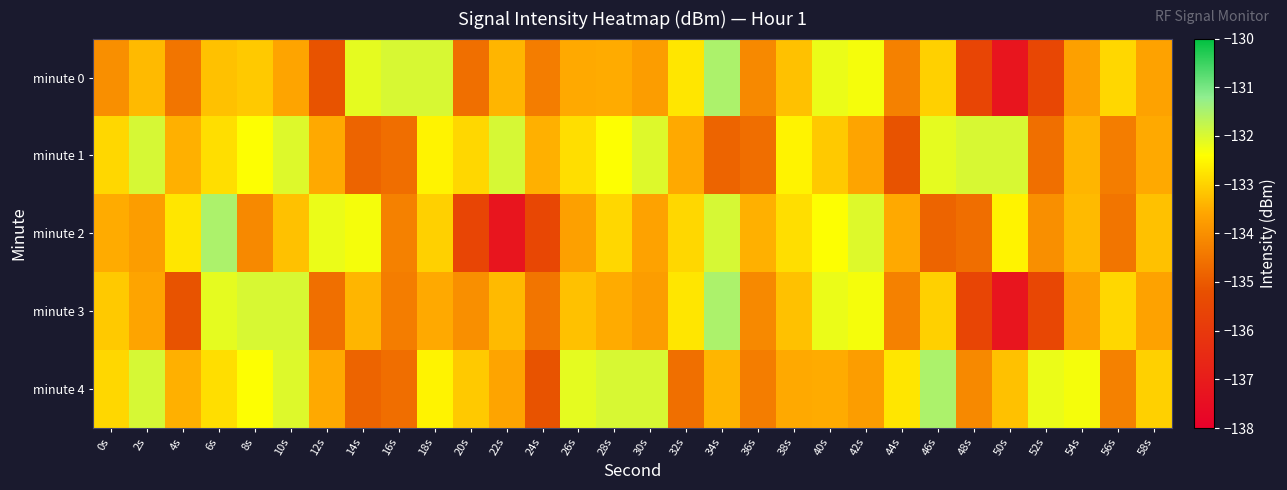

How many categories are shown in the chart?

30